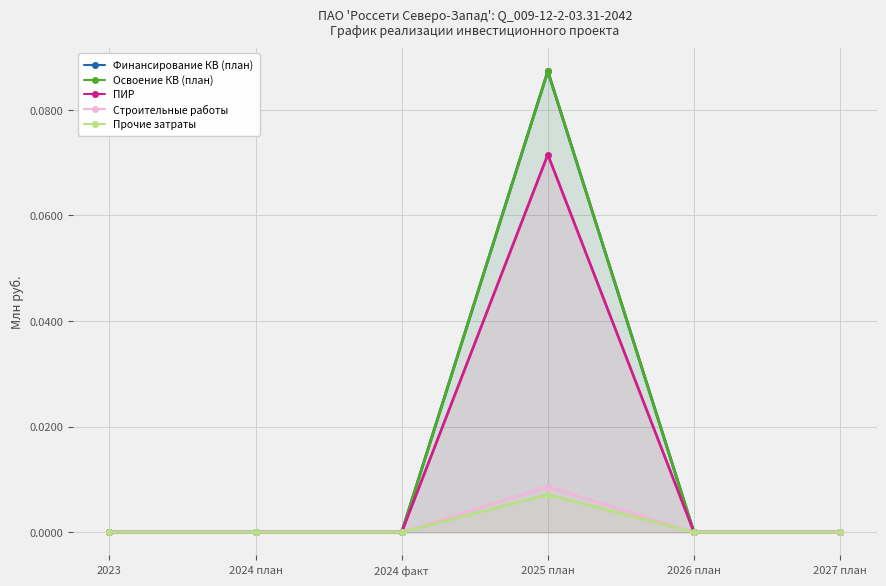

At which category does the chart reach its peak across all series?

2025 план